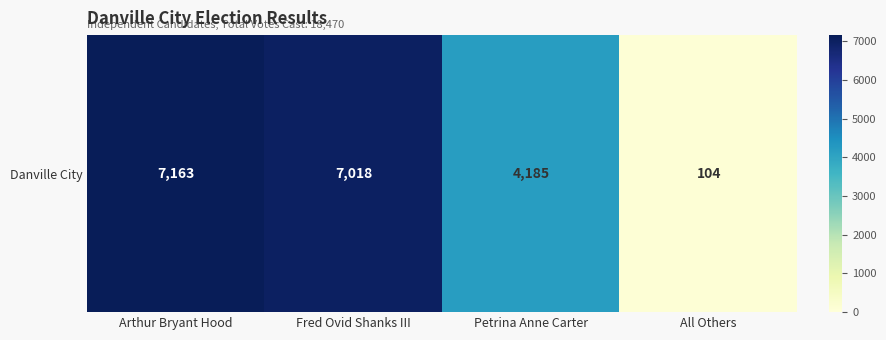

Count the number of categories in the chart.

4